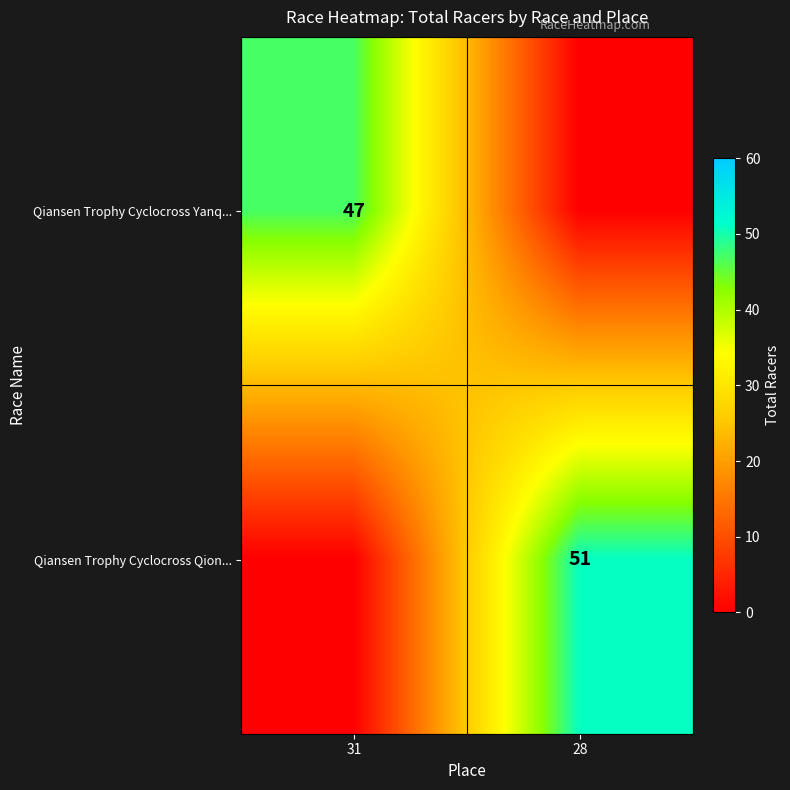

The value of Qiansen Trophy Cyclocross Qion... at 28 is 78. True or false?

False